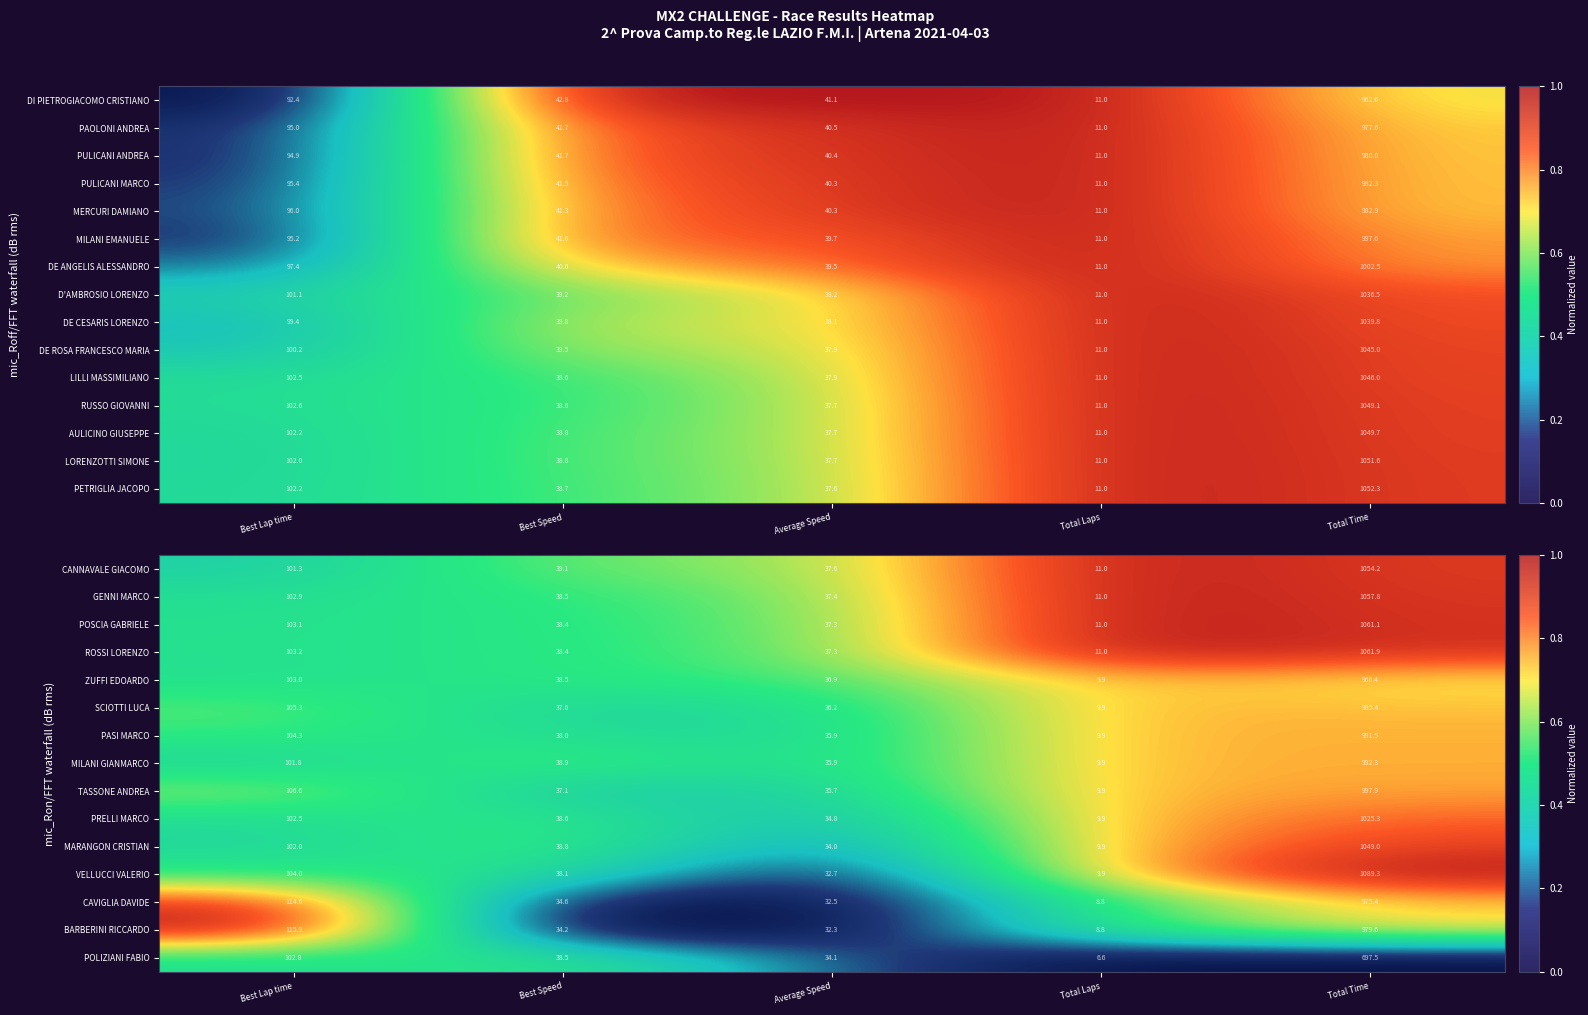

What is the maximum value shown in the chart?

1.0